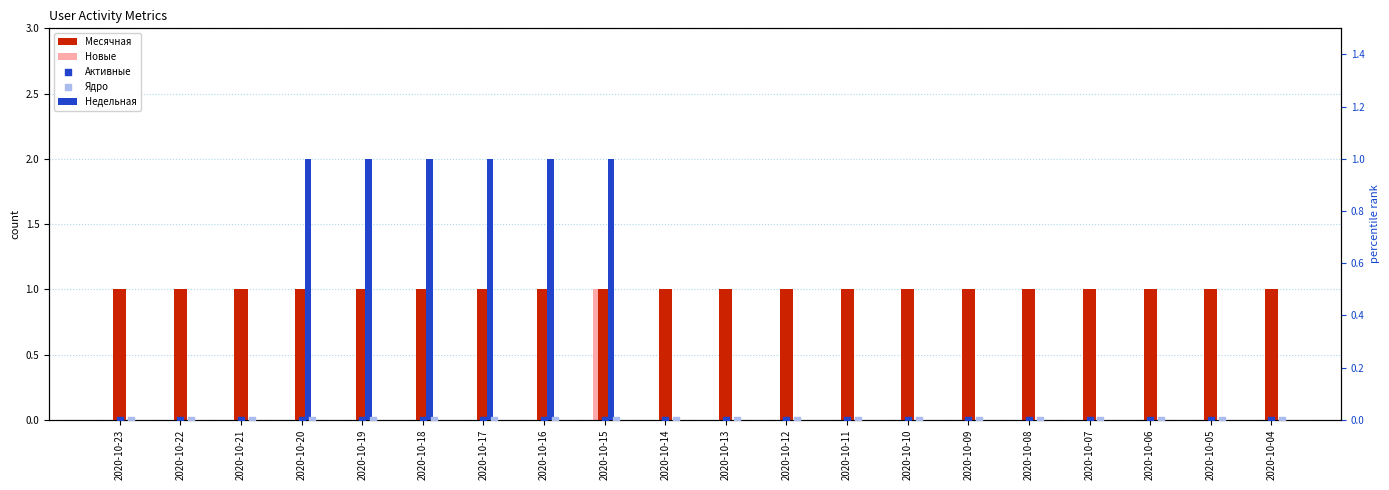

What is the total value across all series at 2020-10-12?

1